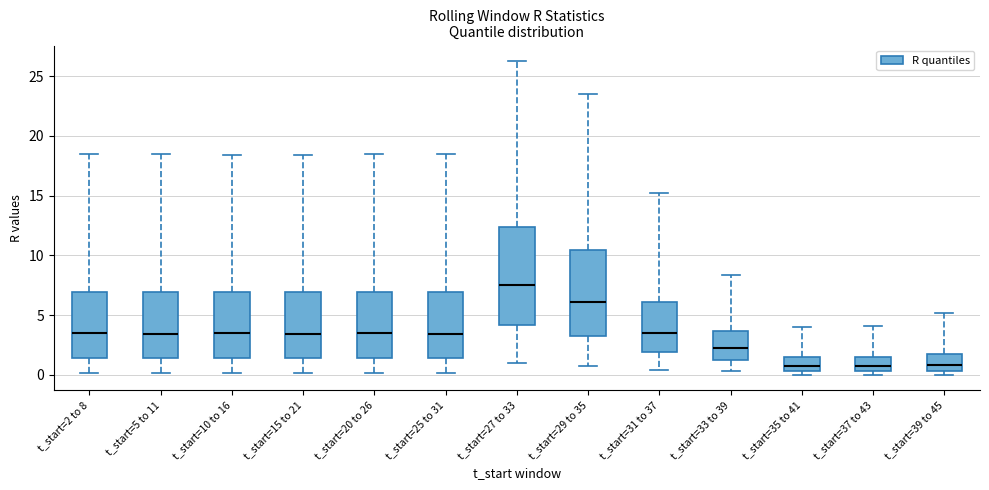

Which box is the tallest, from its lower edge to its upper edge?

t_start=27 to 33